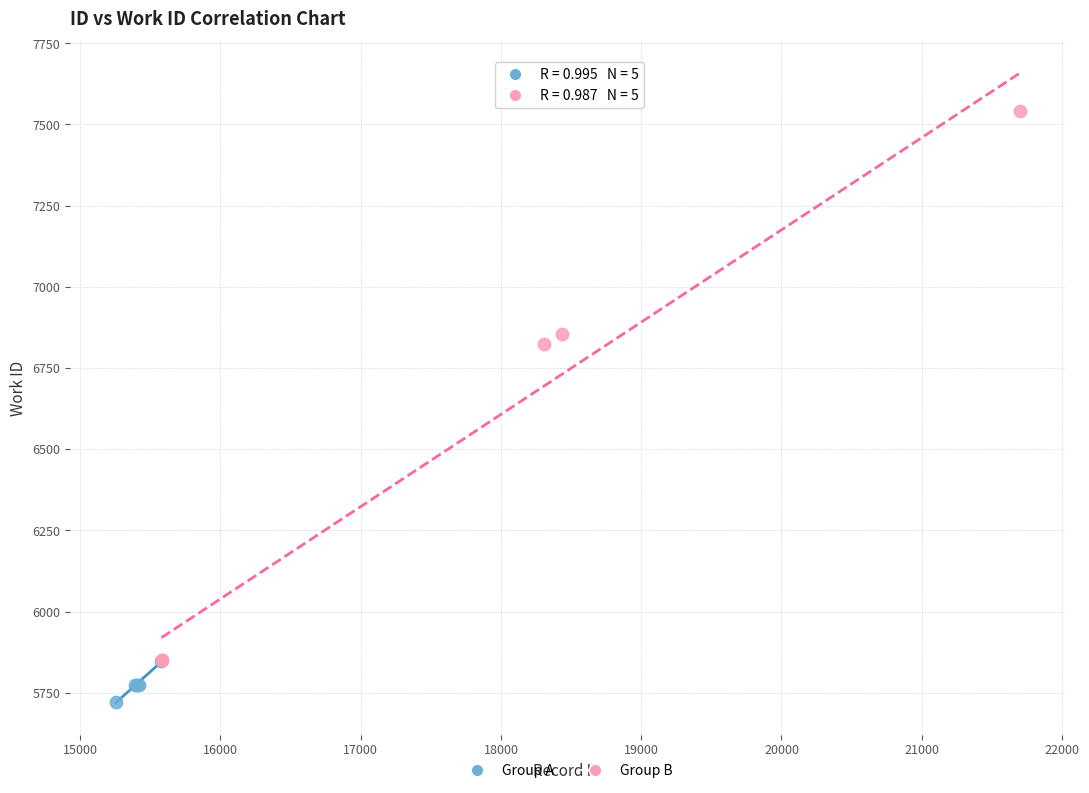

Which series contains the highest Y value?

Group B